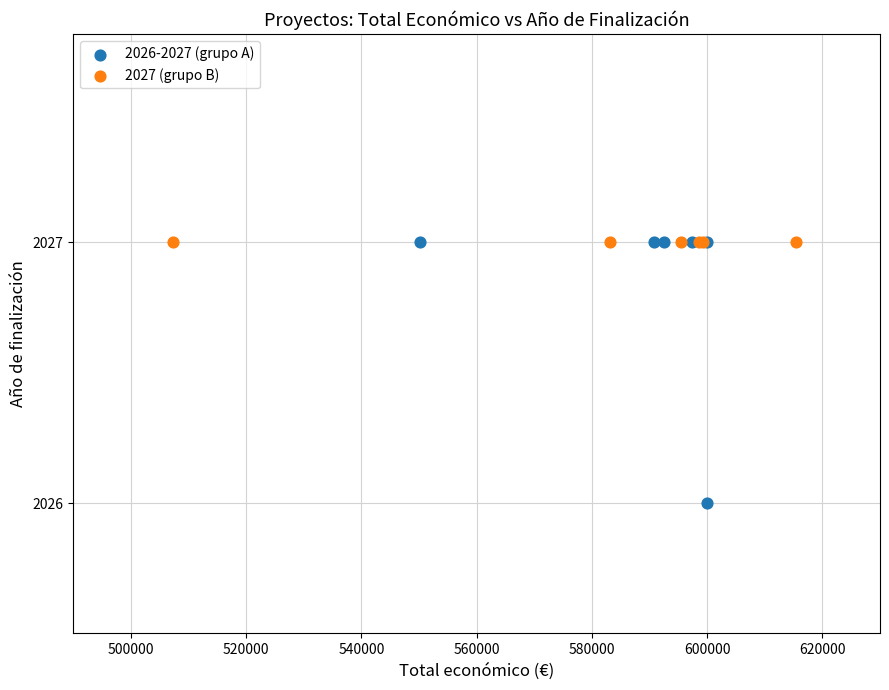

Which series reaches the minimum Y coordinate?

2026-2027 (grupo A)